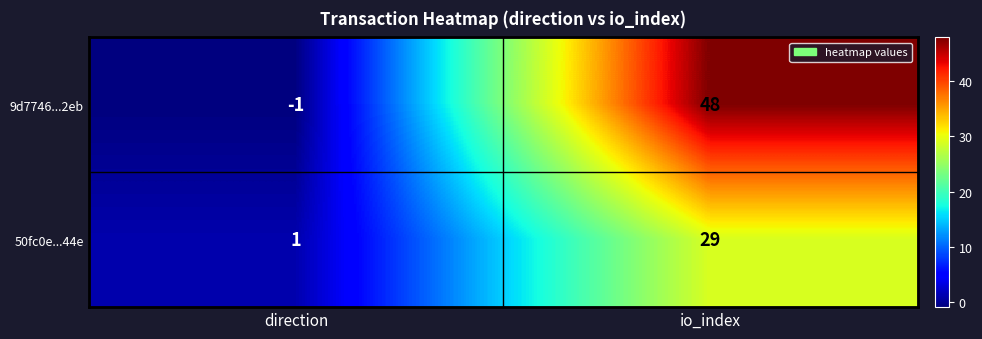

What is the difference between the highest and lowest values at io_index?

19